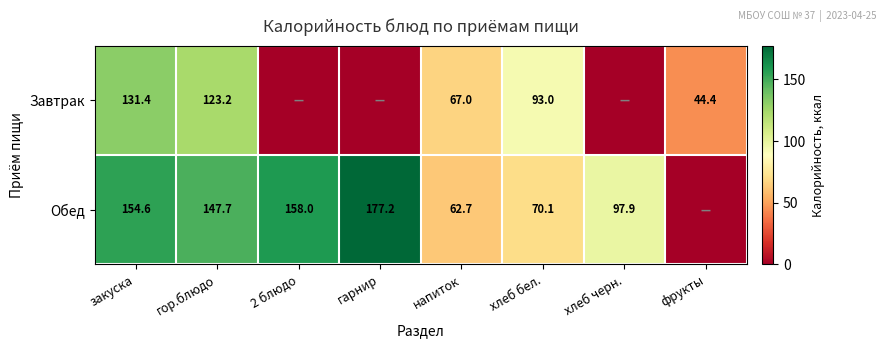

Rank the series at гор.блюдо from lowest to highest value.

Завтрак, Обед